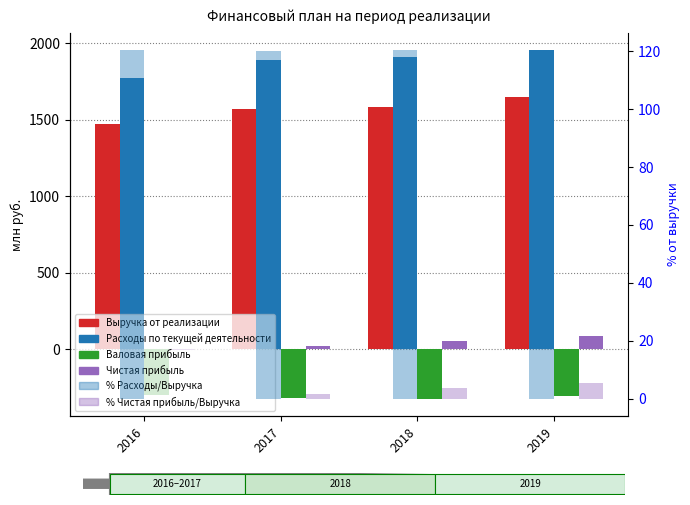

At 2016, list the series in order from smallest to largest.

Валовая прибыль, Чистая прибыль, % Чистая прибыль/Выручка, % Расходы/Выручка, Выручка от реализации, Расходы по текущей деятельности